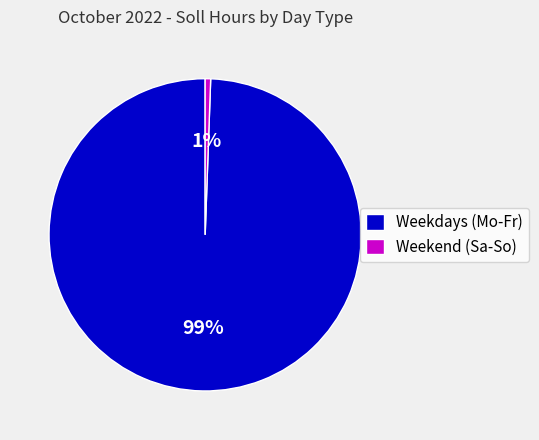

To the nearest percent, what is the average slice percentage?

50%